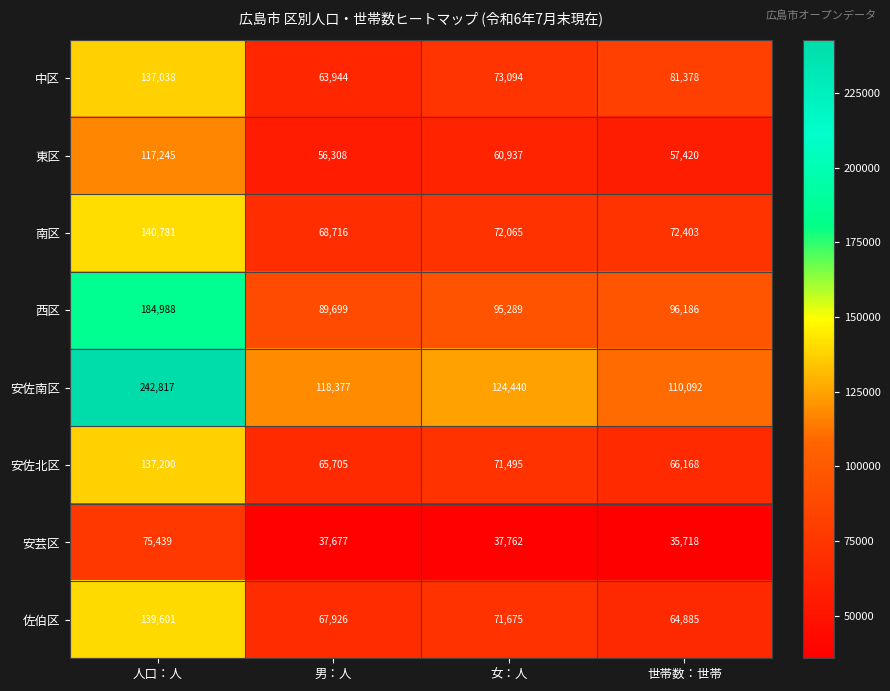

What is the total value across all series at 男：人?

568352